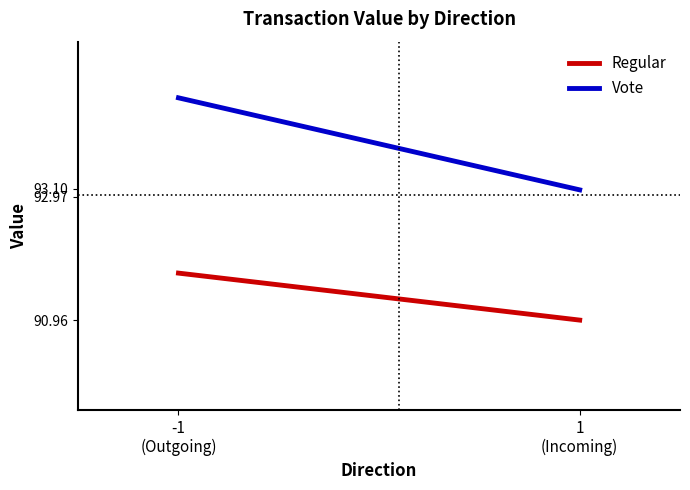

What is the minimum value shown in the chart?

91.0